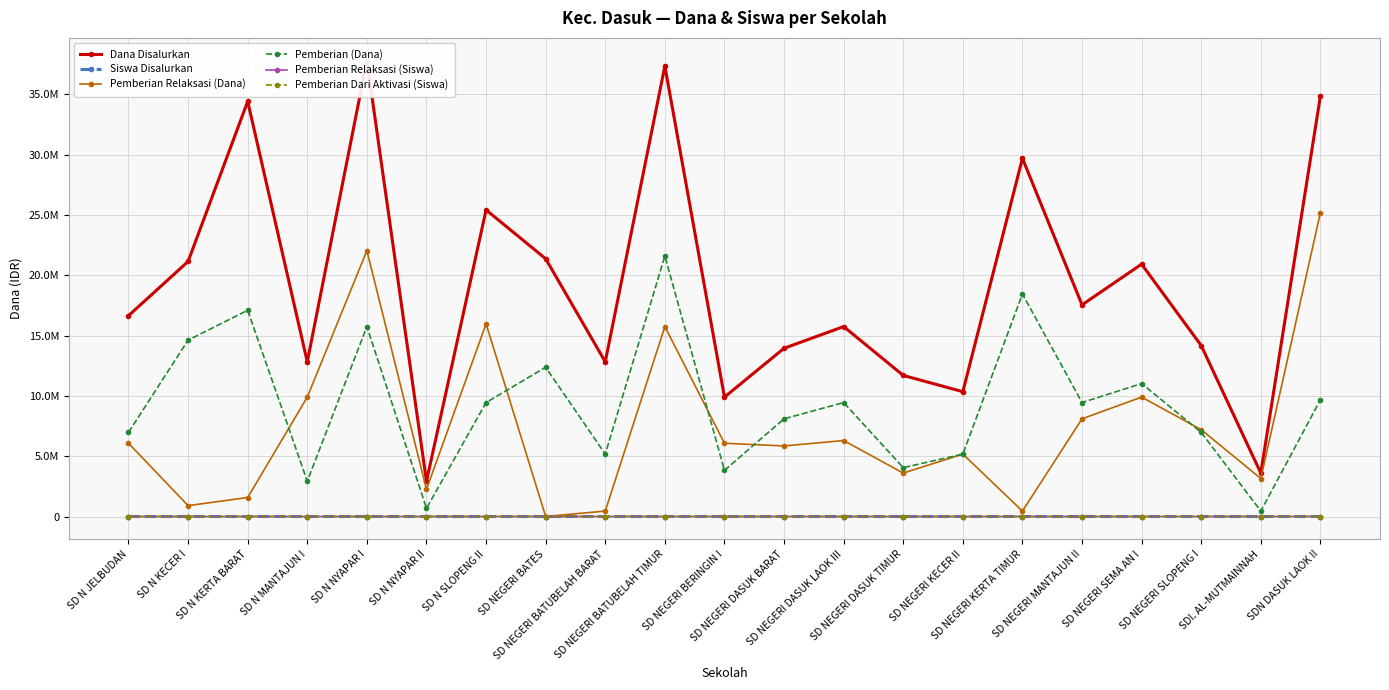

How many lines are shown in the chart?

6